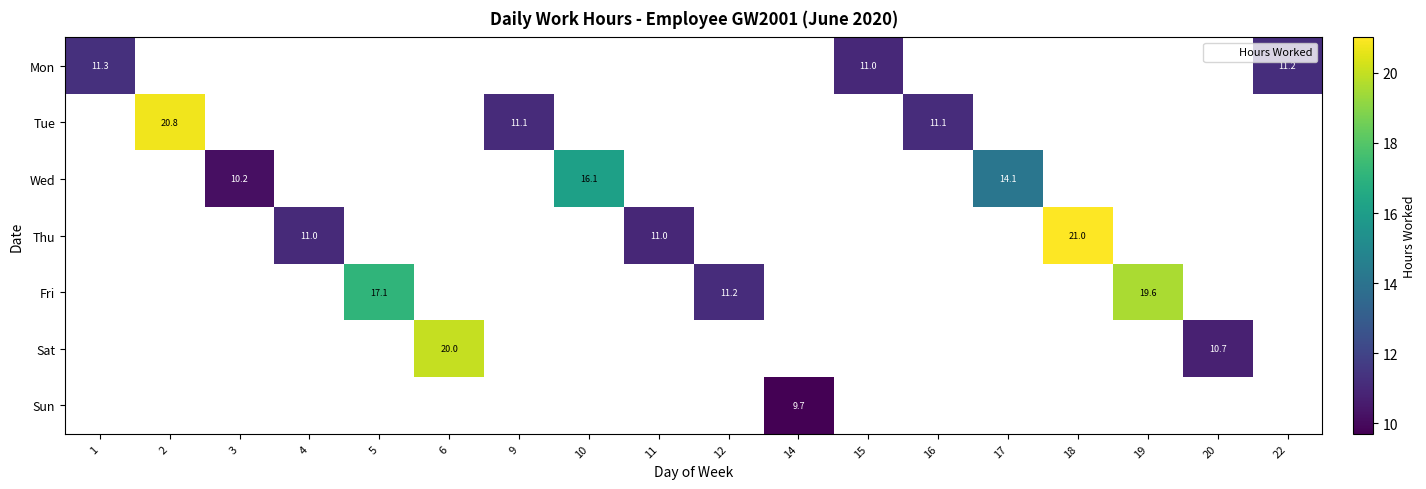

At which category does the chart reach its minimum across all series?

14